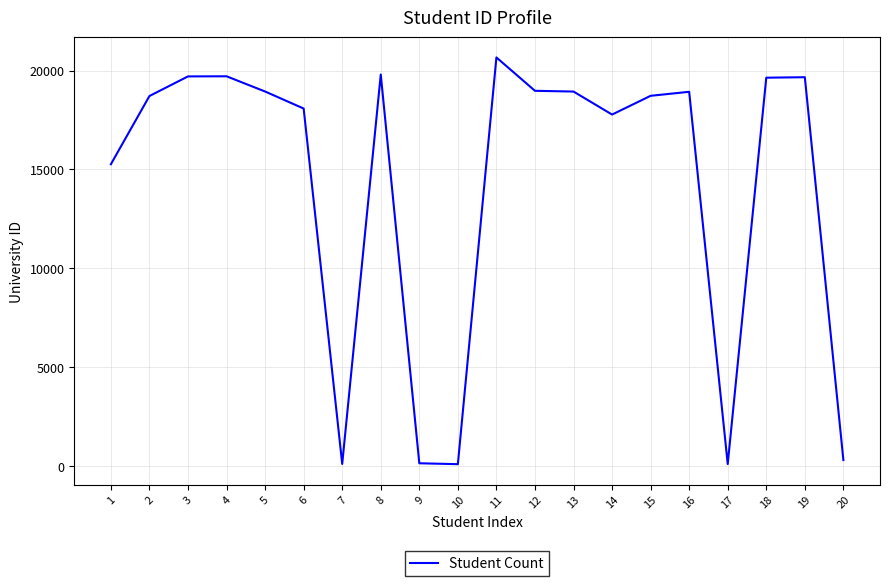

Is it true that the value at 18 is 28939?

False